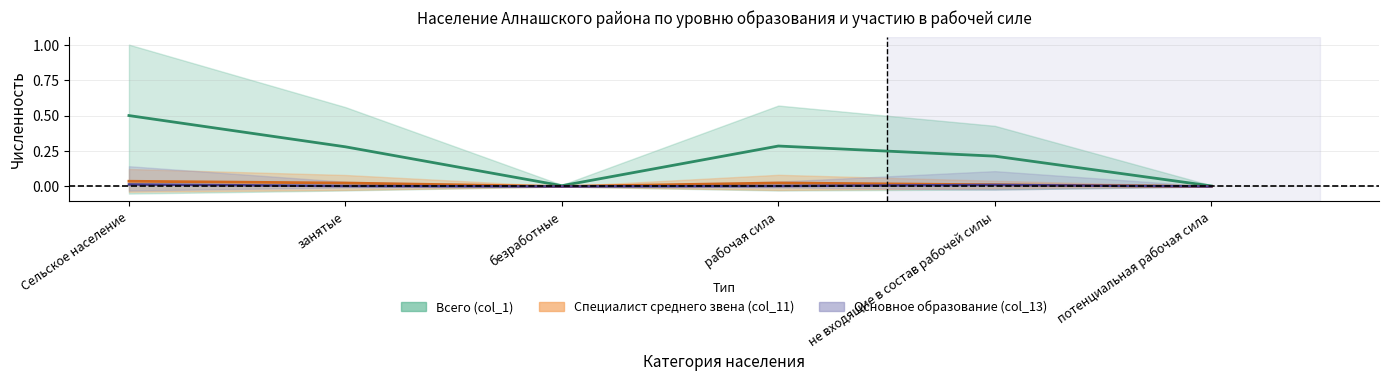

Rank the series by their maximum value, from highest to lowest.

Всего (col_1) (mid), Специалист среднего звена (col_11) (mid), Основное образование (col_13) (mid)